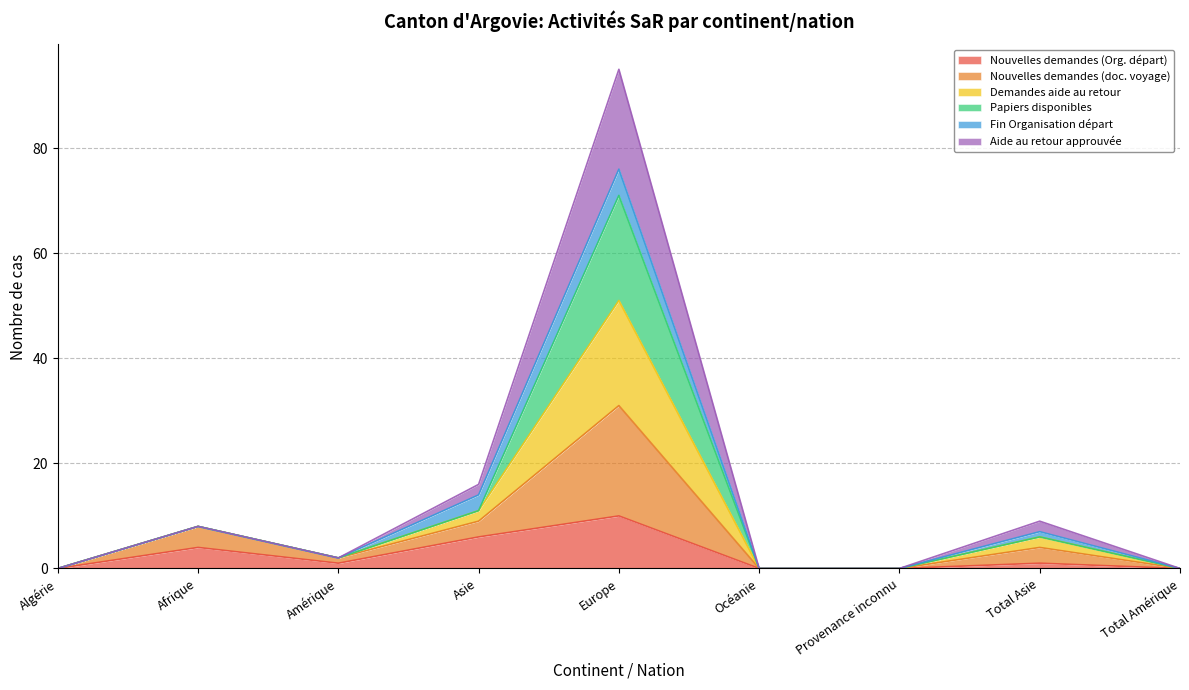

What is the total value across all series at Asie?

16